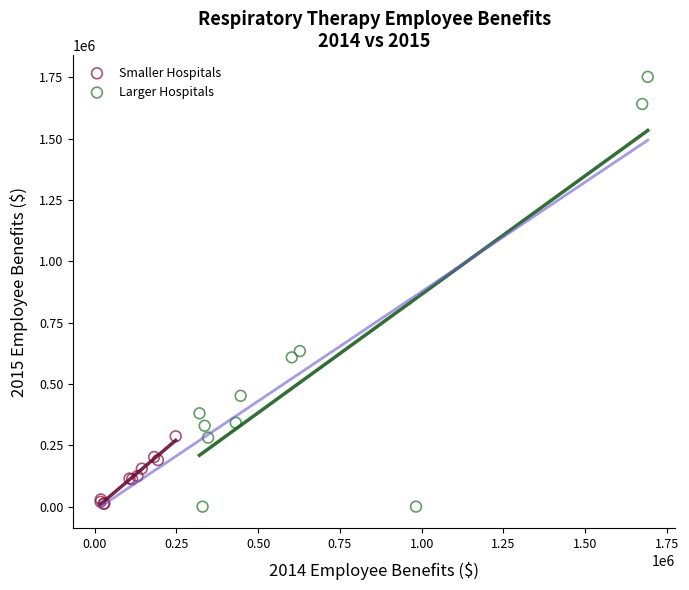

Which series has the largest Y range (max minus min)?

Larger Hospitals